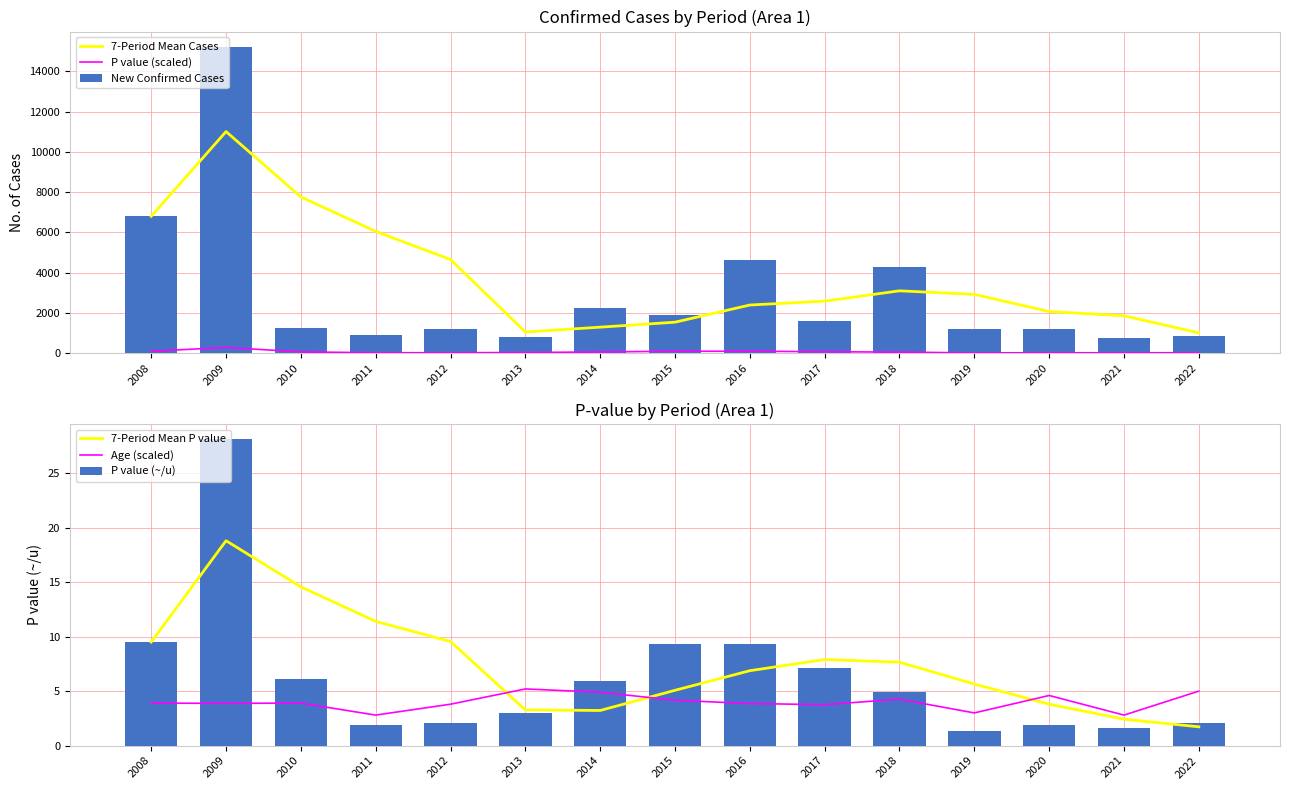

True or false: P value (~/u) has a value of 3.8 at 2017.

False